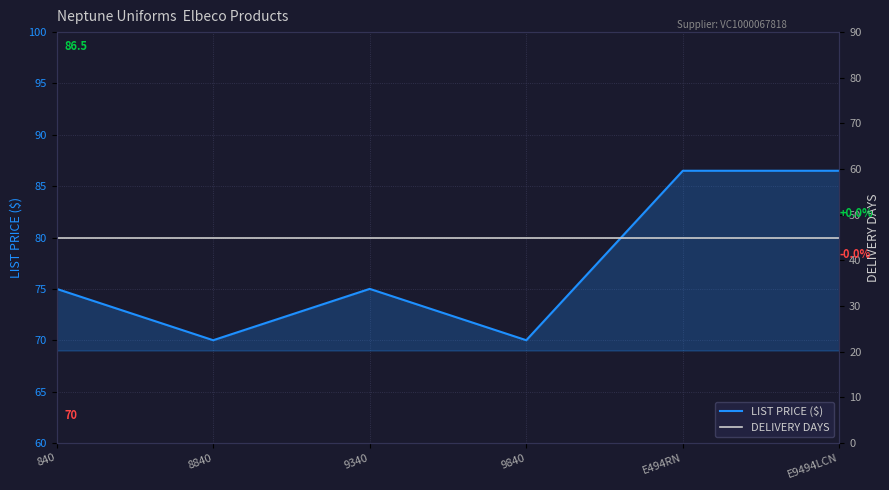

List the labels in order of DELIVERY DAYS value, largest first.

840, 8840, 9340, 9840, E494RN, E9494LCN